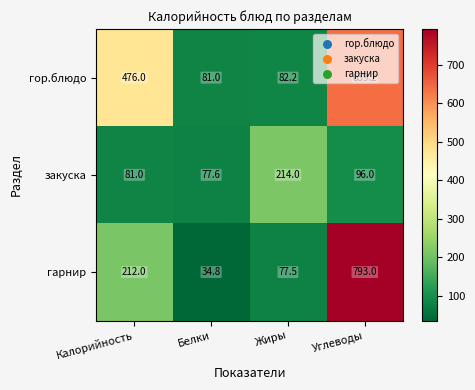

What is the minimum value shown in the chart?

34.8